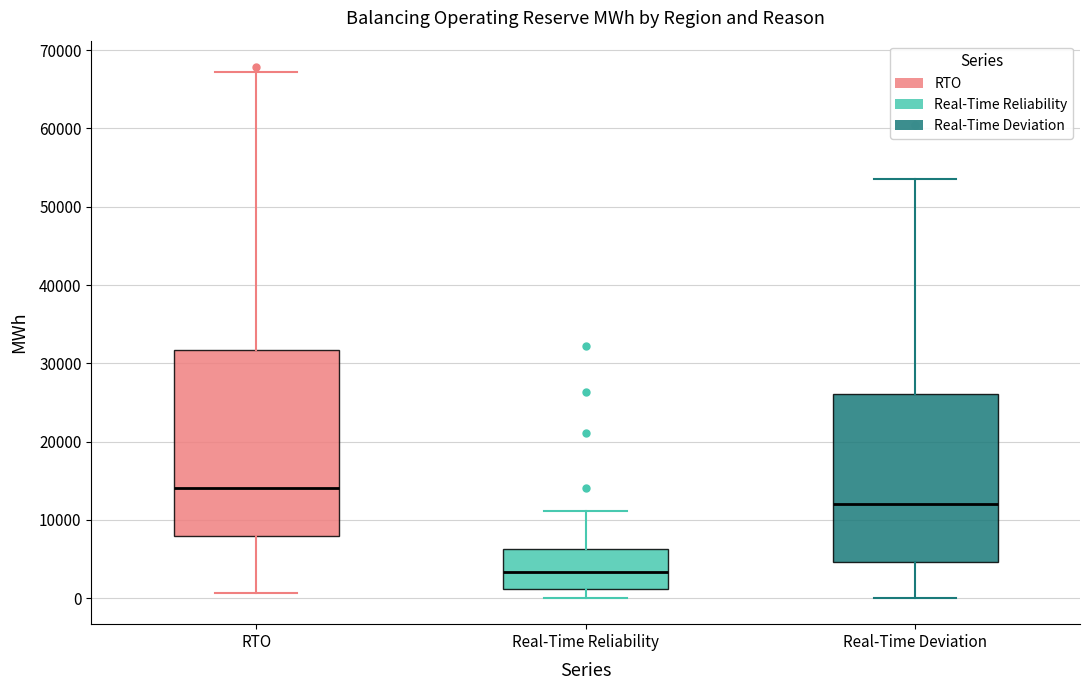

Where does the median line of the box for RTO sit on the y-axis? The values are not printed on the chart, so give them approximately, as read against the axis.

14000